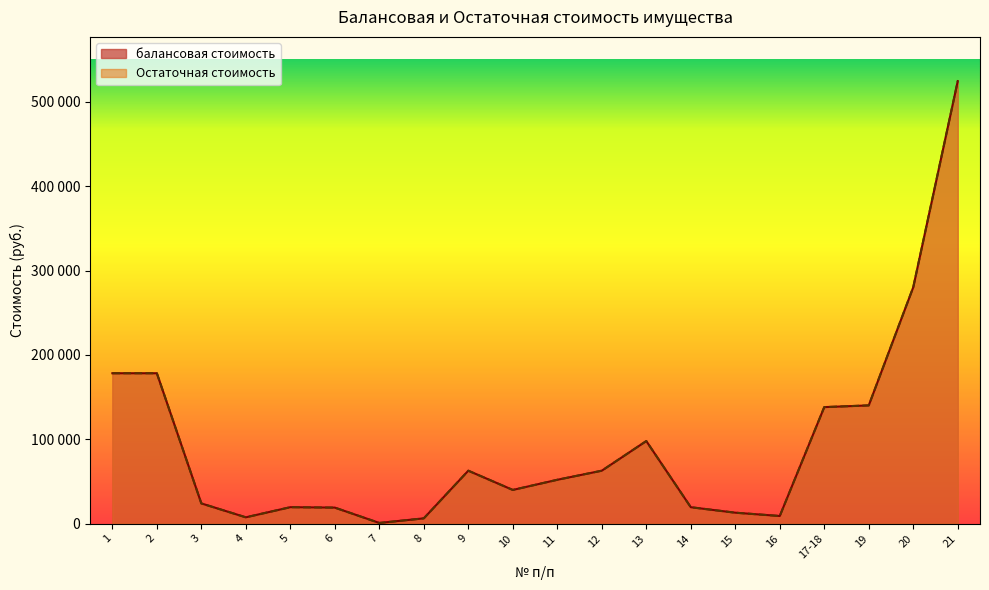

Which series changed the most between 2 and 7?

балансовая стоимость